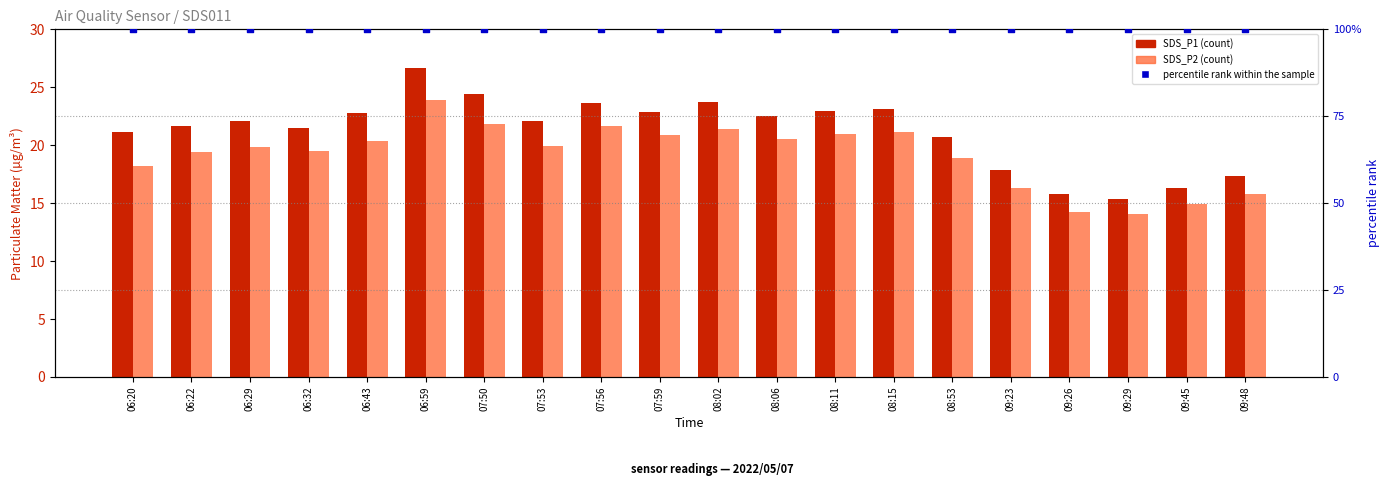

Which series reaches the maximum Y coordinate?

percentile rank within the sample